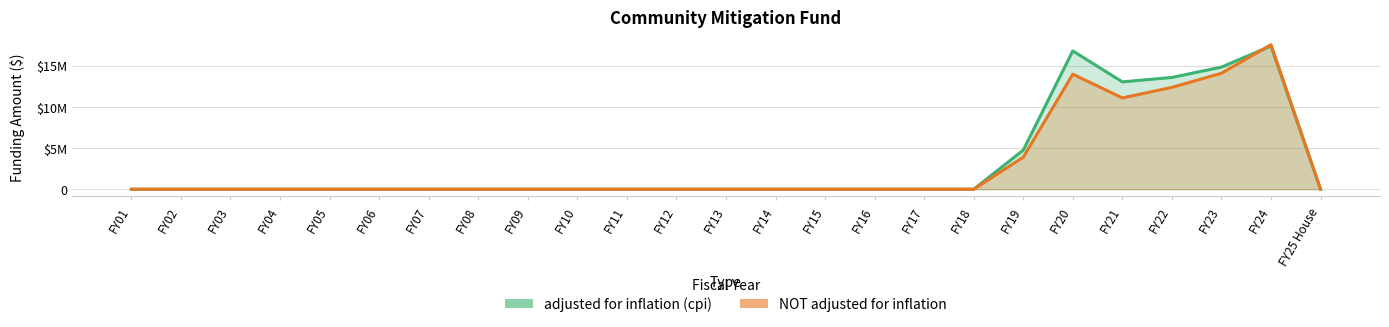

At FY18, list the series in order from smallest to largest.

adjusted for inflation (cpi), NOT adjusted for inflation